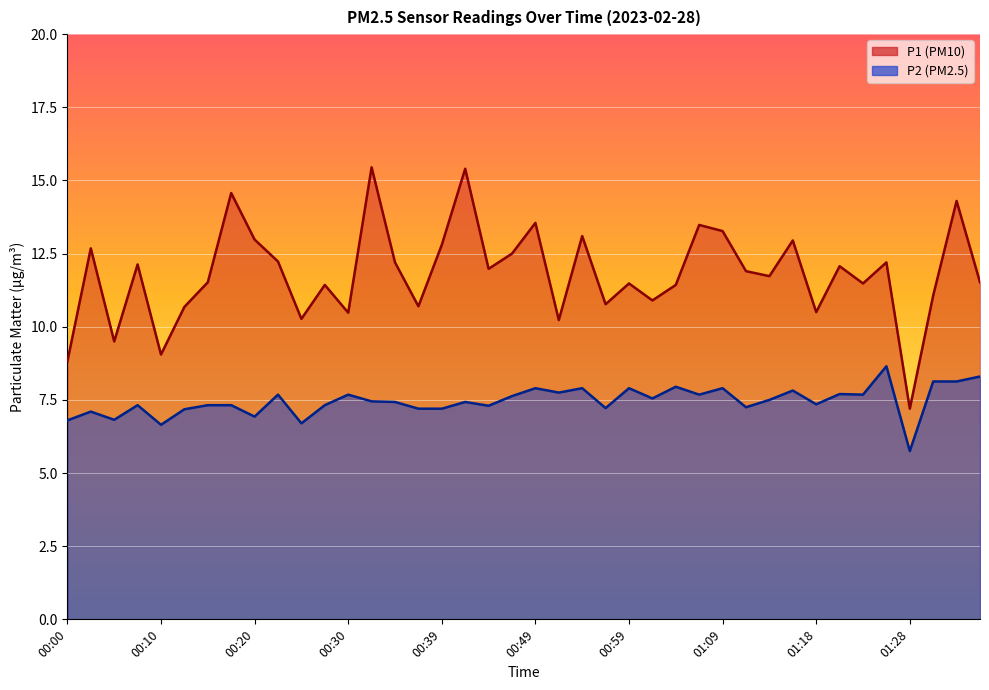

What is the total value across all series at 00:49?

21.5